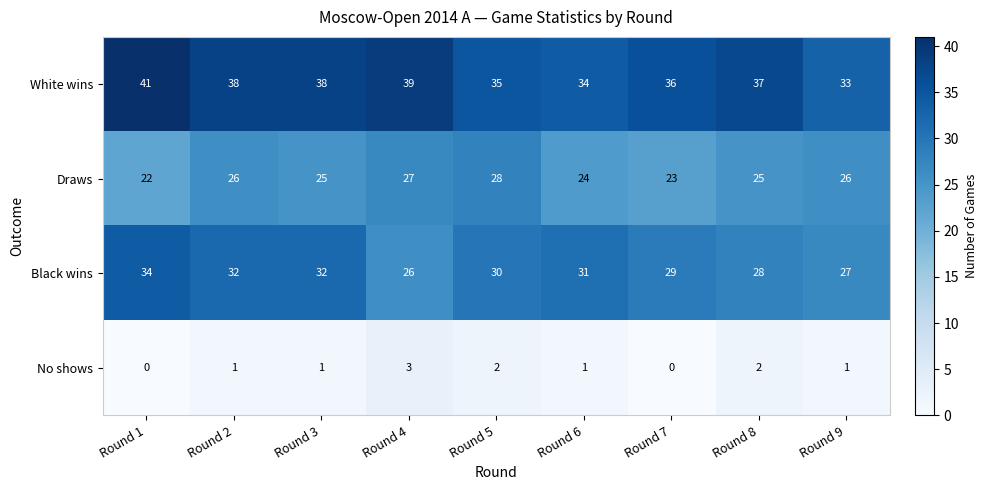

What is the maximum value shown in the chart?

41